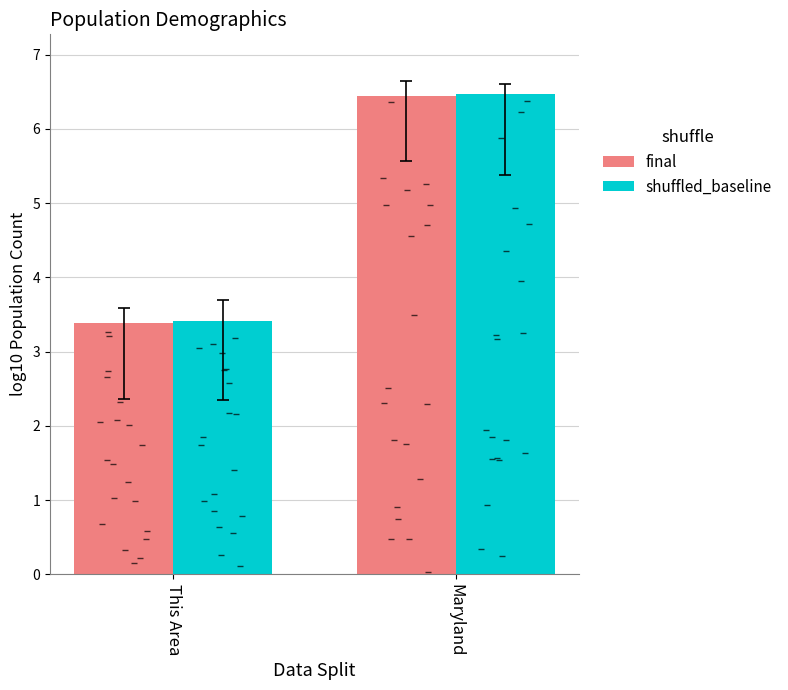

The value of shuffled_baseline at This Area is 5.0. True or false?

False